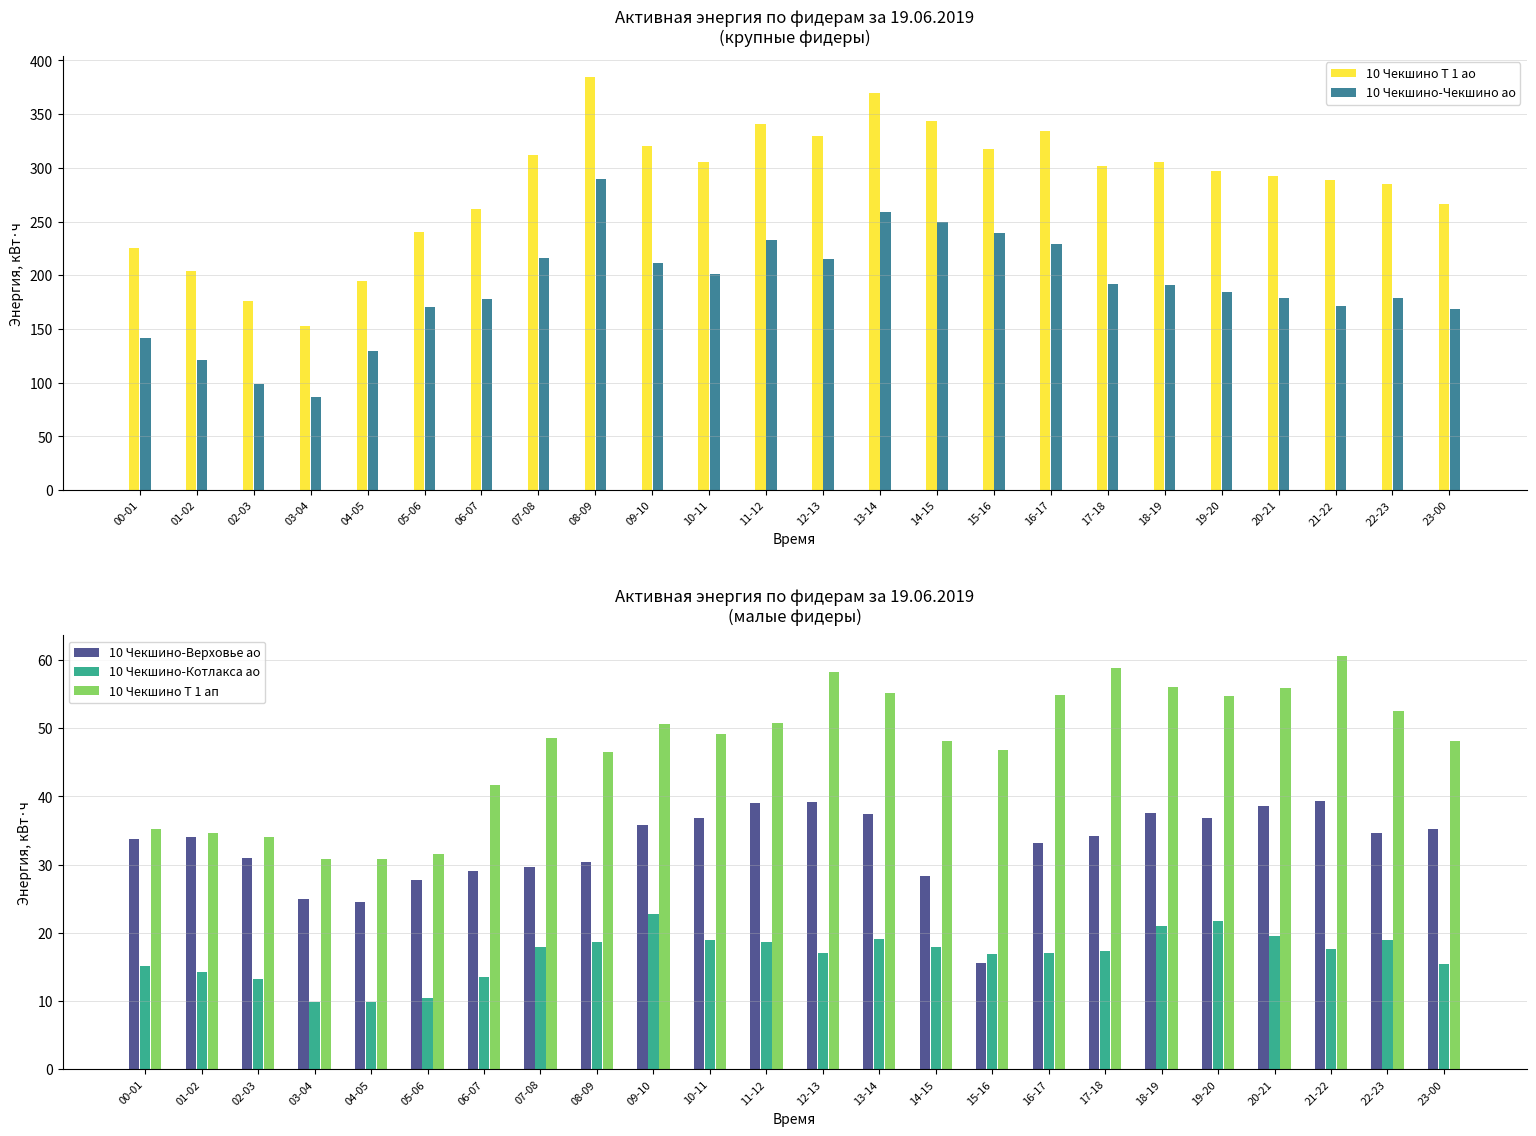

At how many categories does at least one series exceed 188?

22